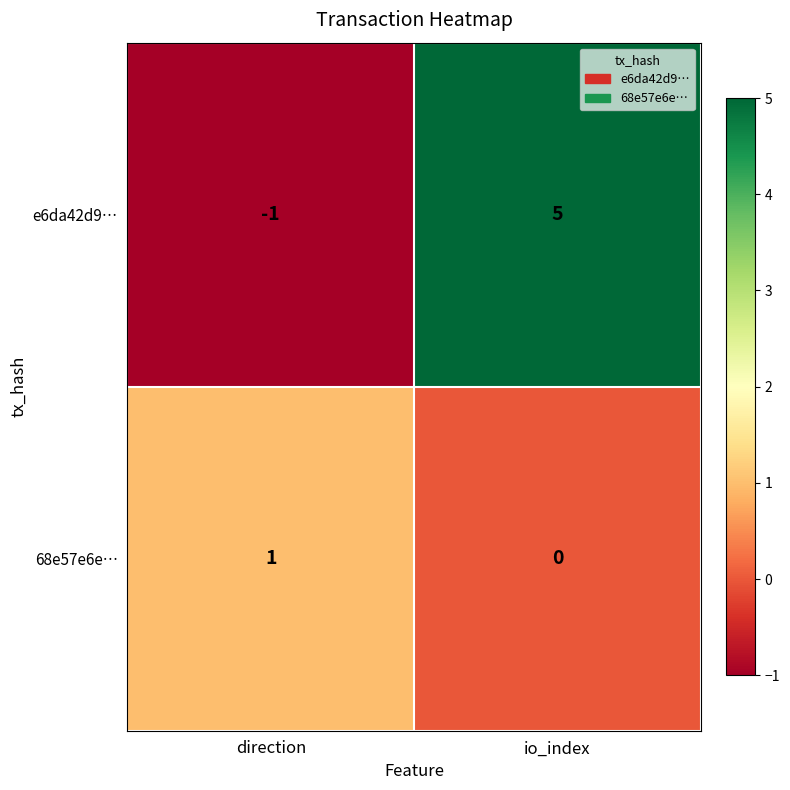

Which series has the largest range (max minus min)?

e6da42d9…